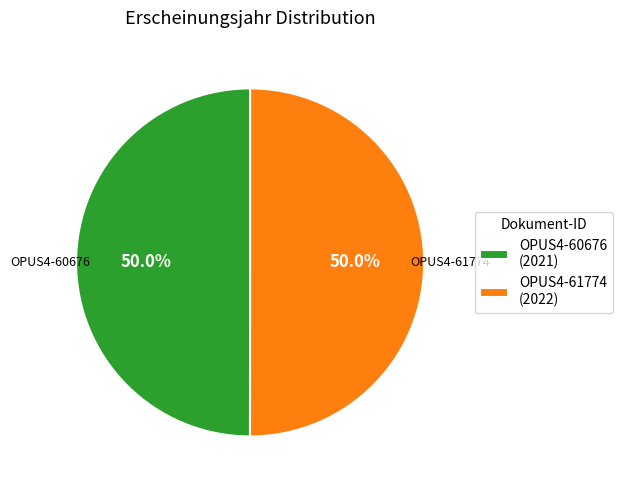

What is the ratio of the value at OPUS4-60676 to the value at OPUS4-61774?

1.0